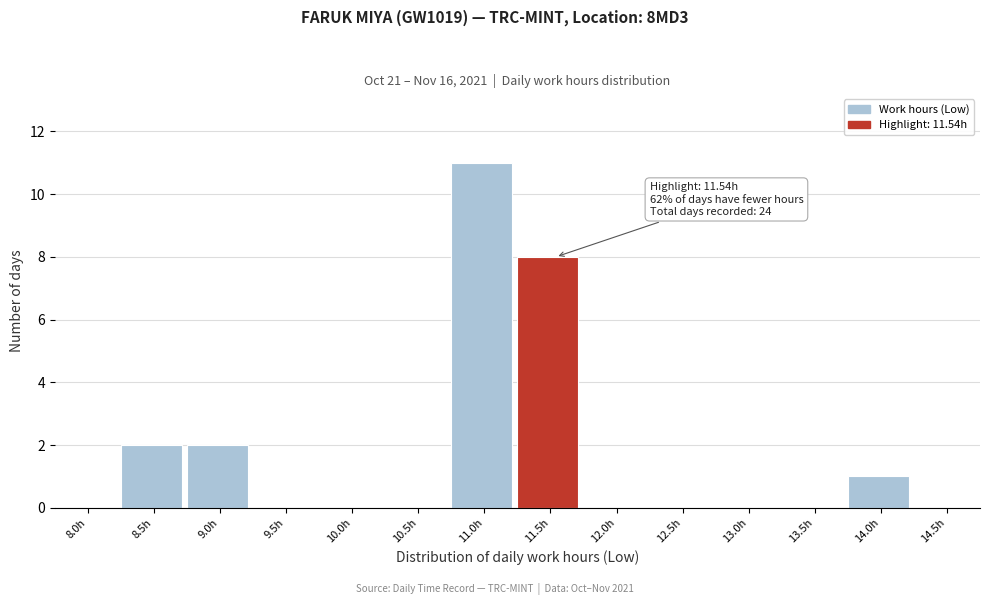

Reading left to right, extract all data points from this chart.

8.0h=0	8.5h=2	9.0h=2	9.5h=0	10.0h=0	10.5h=0	11.0h=11	11.5h=8	12.0h=0	12.5h=0	13.0h=0	13.5h=0	14.0h=1	14.5h=0